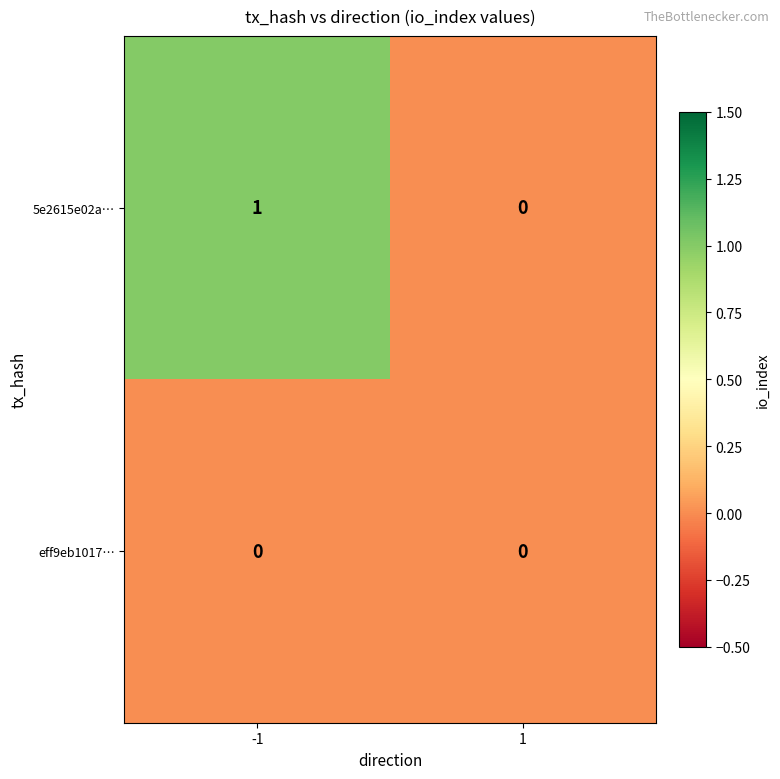

How many data points in 5e2615e02a… are less than 1?

1